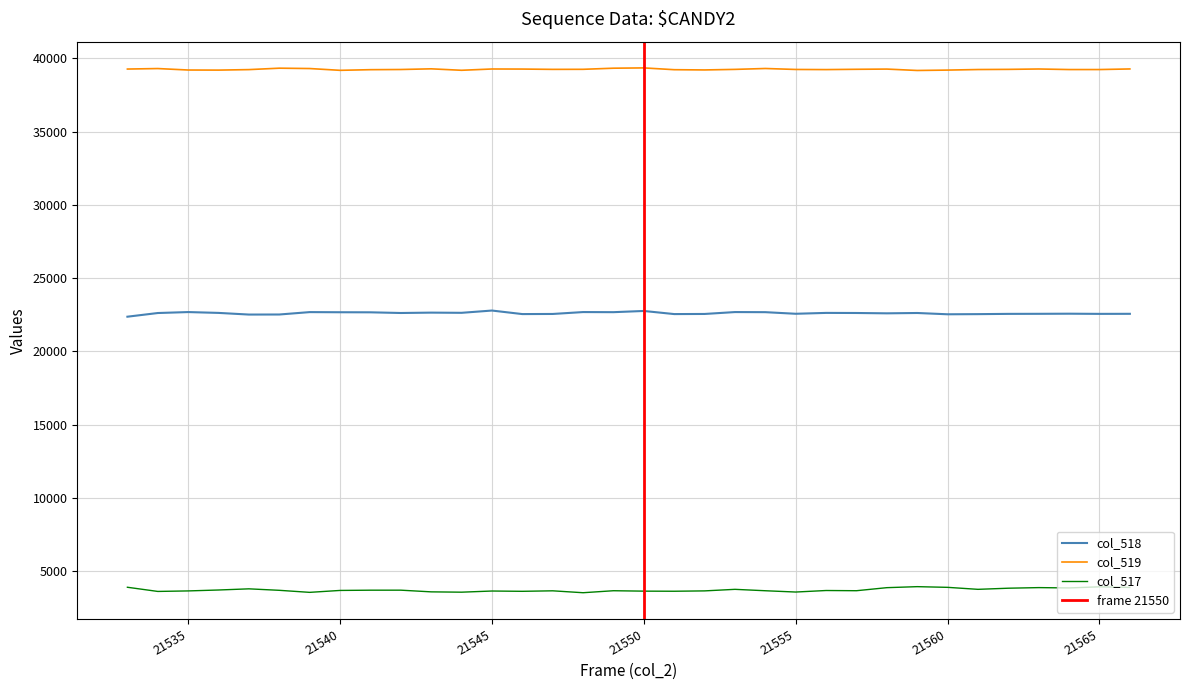

Count the number of values greater than 22619.

14